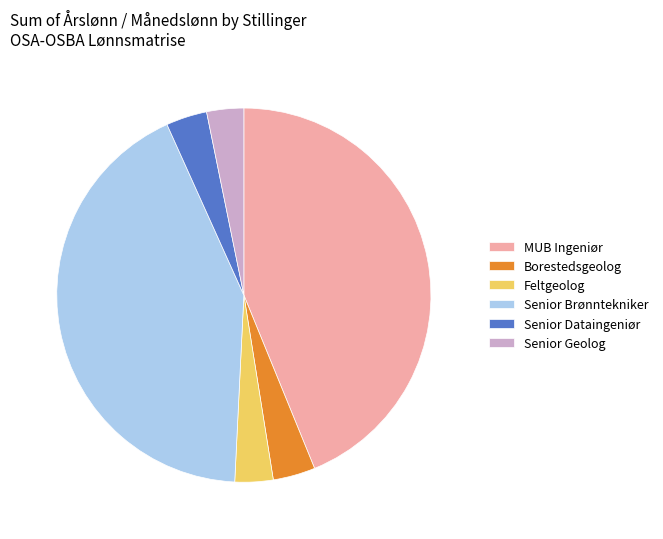

Which slice is the largest?

MUB Ingeniør